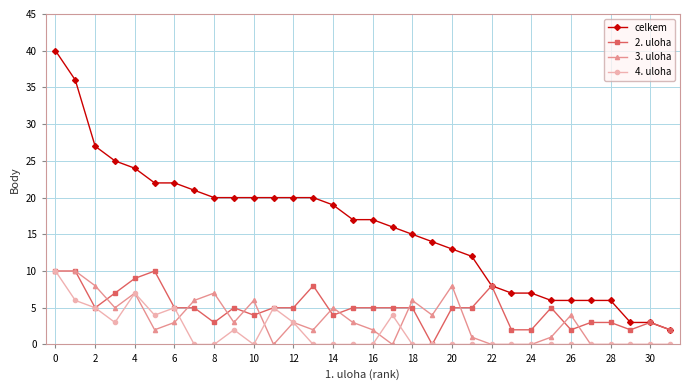

True or false: 4. uloha and celkem cross at least once.

False